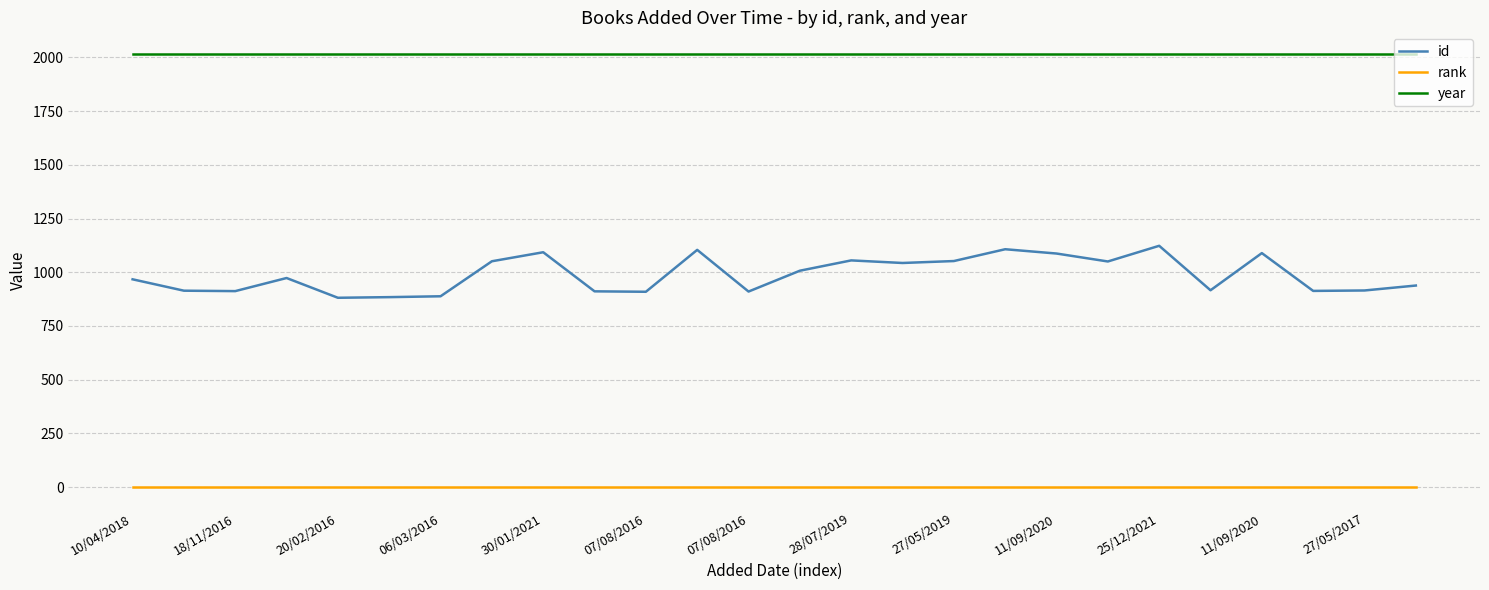

Rank the series by their maximum value, from highest to lowest.

year, id, rank